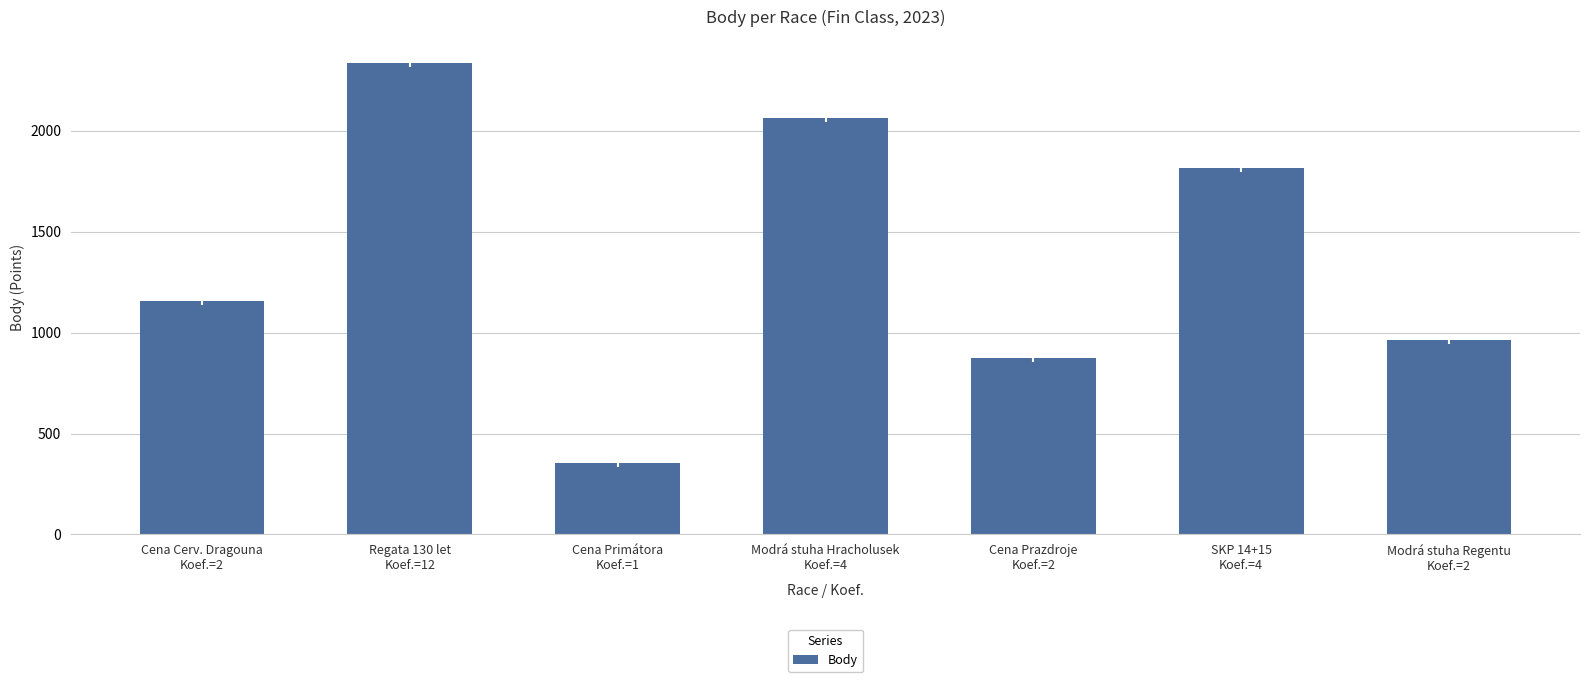

What is the smallest value displayed?

356